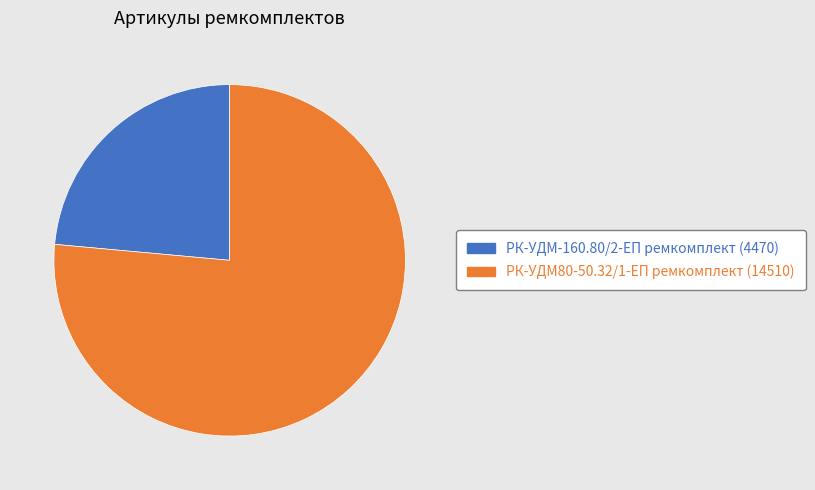

Rank the categories by value from highest to lowest.

РК-УДМ80-50.32/1-ЕП ремкомплект, РК-УДМ-160.80/2-ЕП ремкомплект